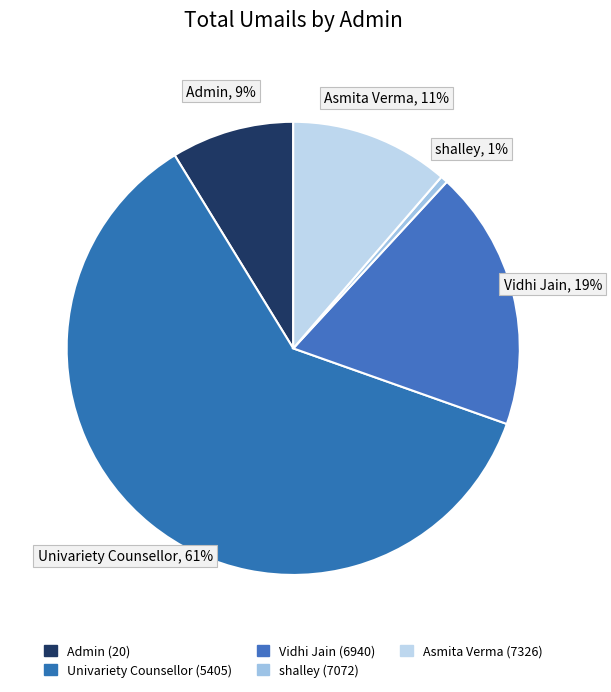

The Univariety Counsellor (5405) slice represents 53% of the pie. True or false?

False